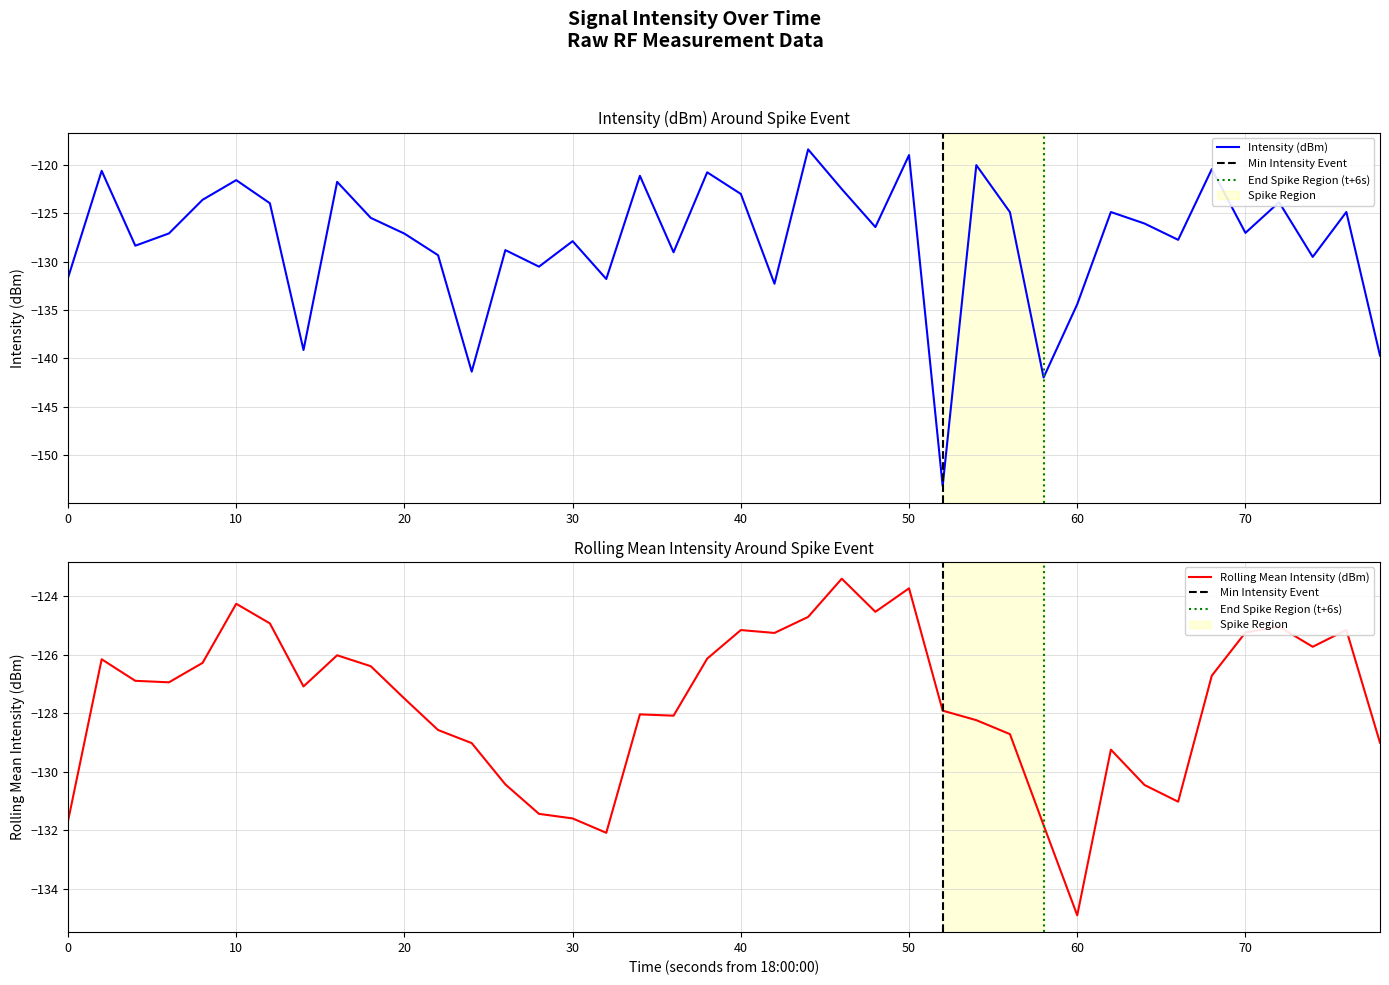

True or false: the data shows -72.7 at 0.

False